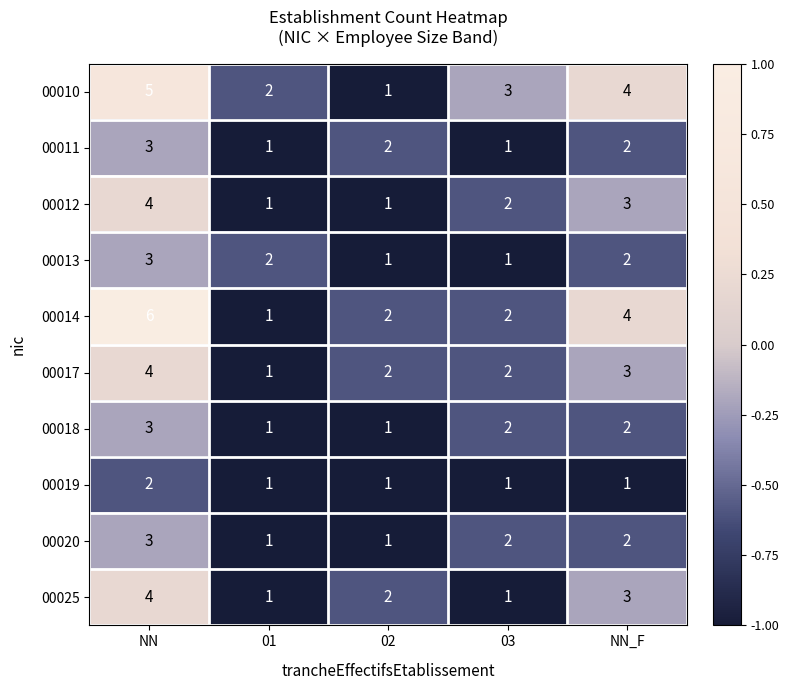

Is it true that 00017 equals 3 at 03?

False